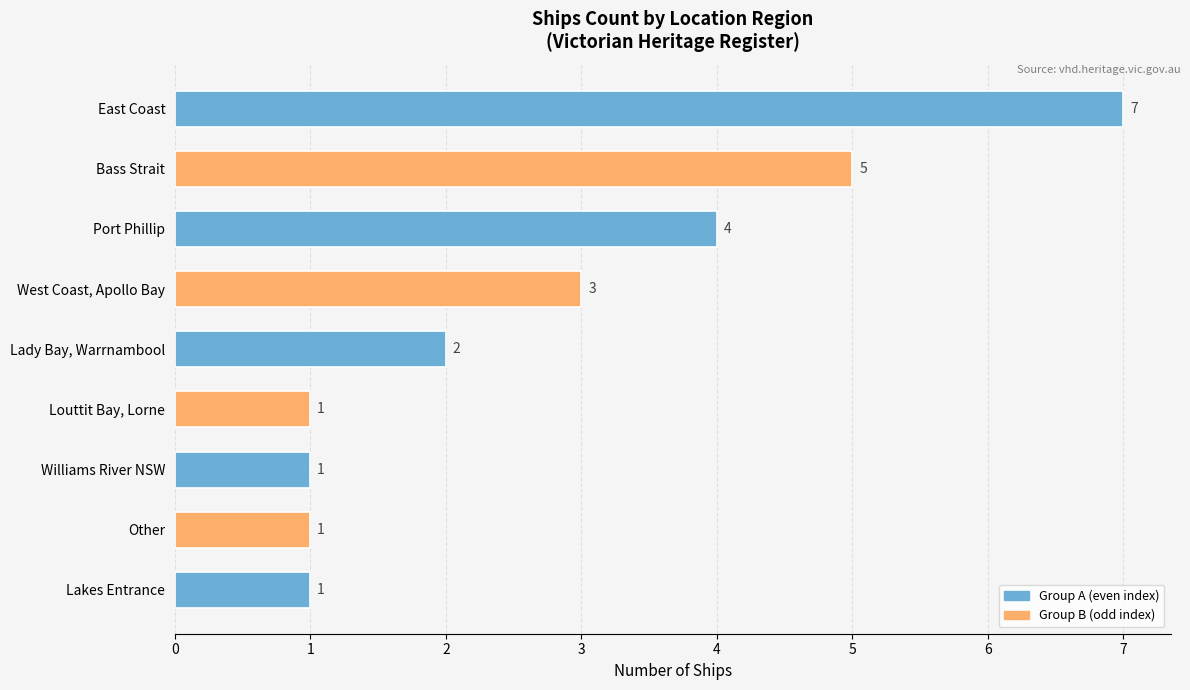

Reading bottom to top, list all the values displayed in this chart.

Lakes Entrance=1	Other=1	Williams River NSW=1	Louttit Bay, Lorne=1	Lady Bay, Warrnambool=2	West Coast, Apollo Bay=3	Port Phillip=4	Bass Strait=5	East Coast=7